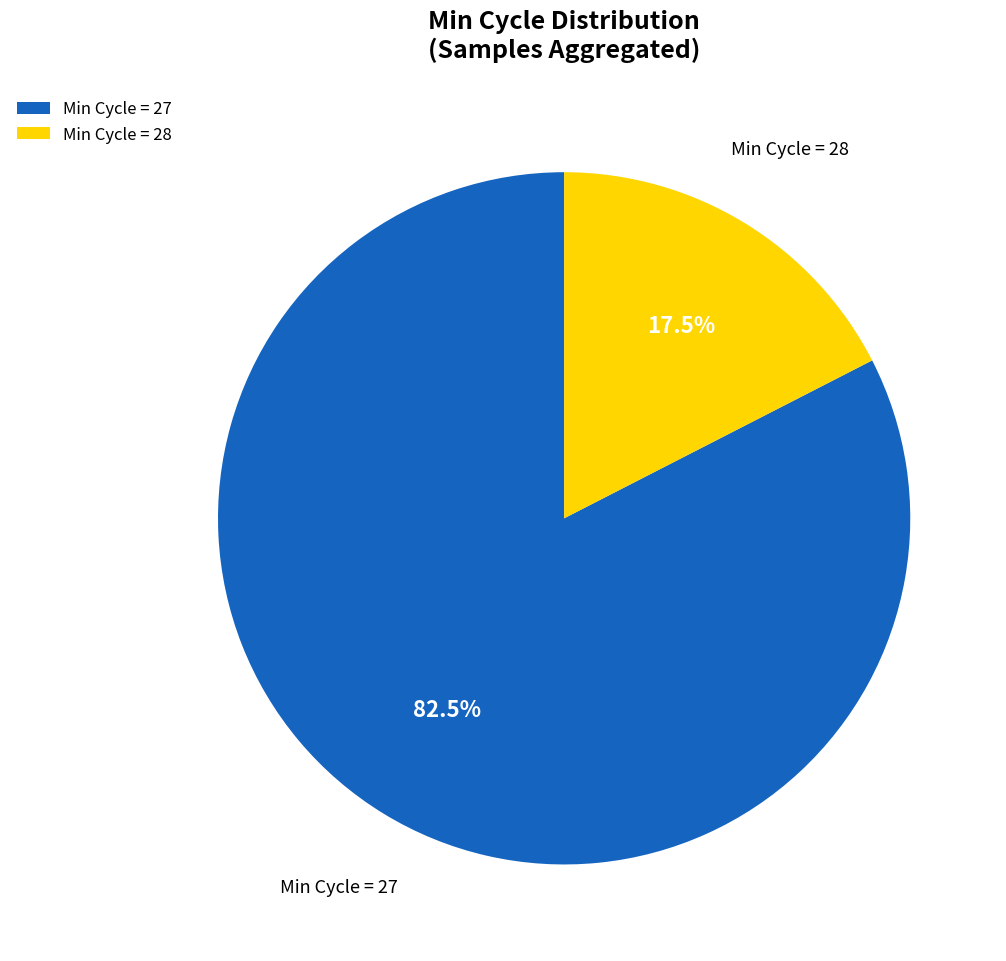

Does any single category account for the majority?

Yes